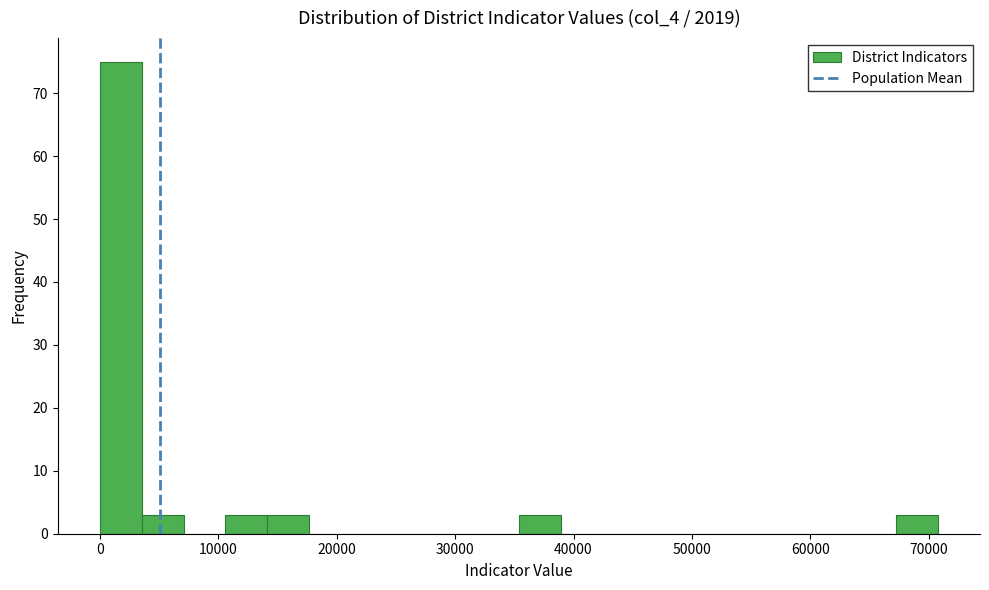

Read against the x-axis, roughly where is the centre of the tallest bar?

2000